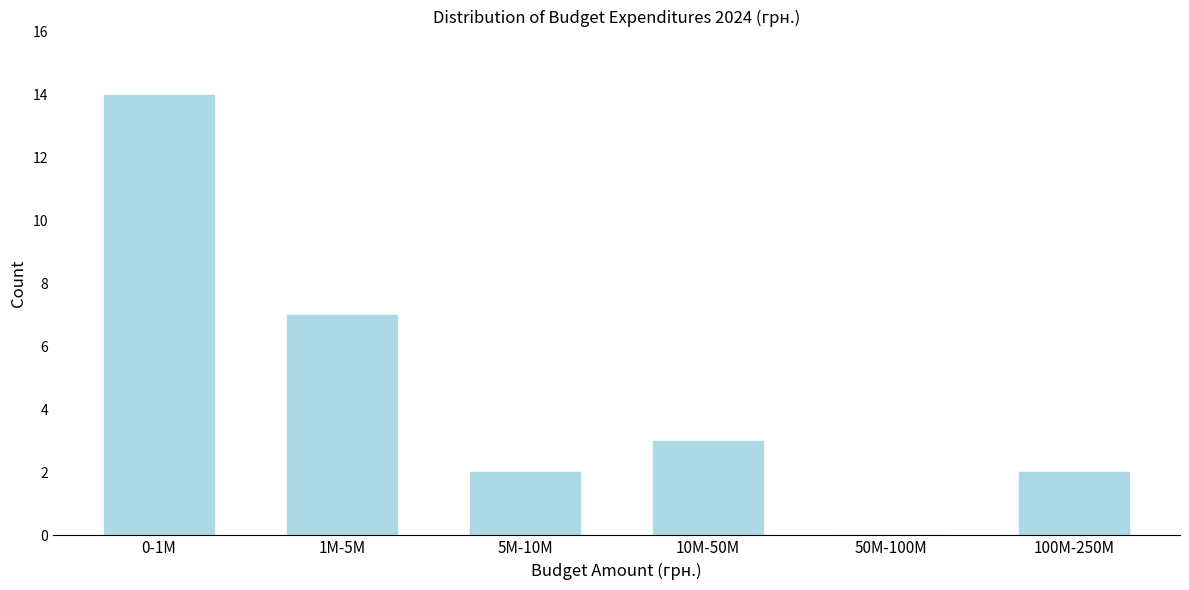

Reading left to right, what are all the values shown in this chart?

0-1M=14	1M-5M=7	5M-10M=2	10M-50M=3	50M-100M=0	100M-250M=2